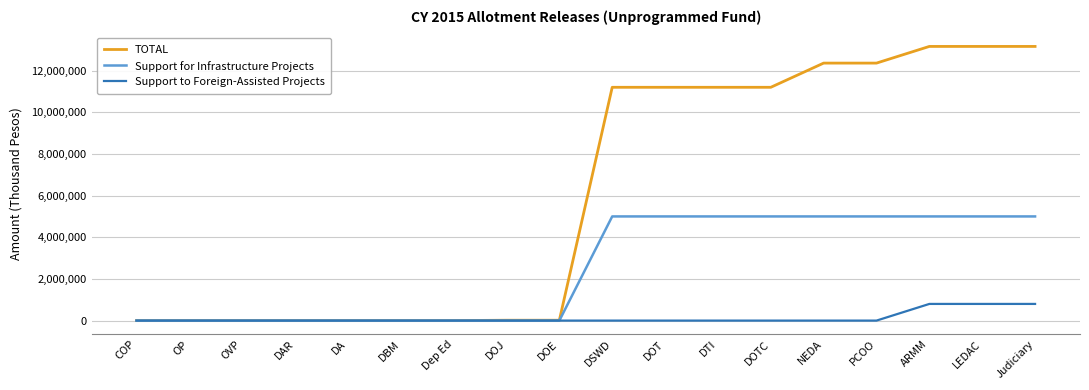

Between DOJ and LEDAC, which series saw the biggest shift?

TOTAL